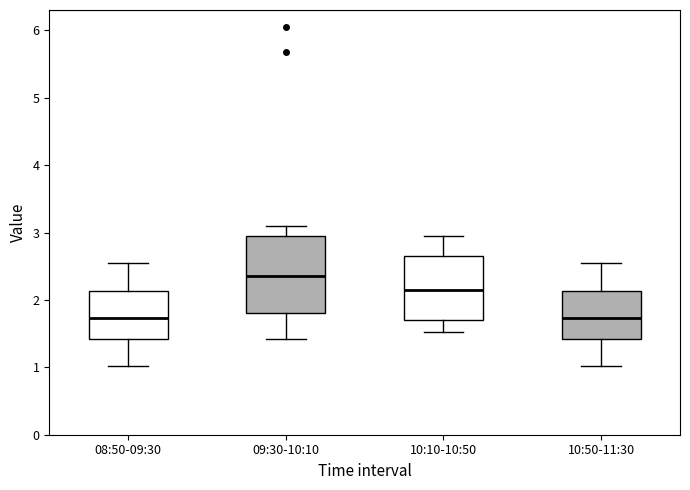

Which box is the tallest, from its lower edge to its upper edge?

09:30-10:10